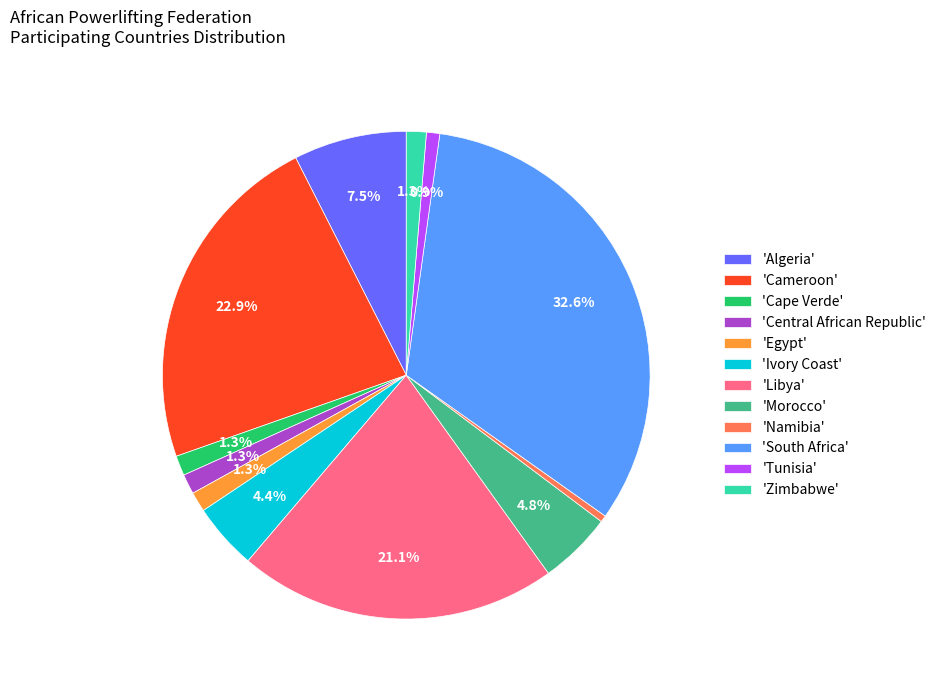

Is there any slice that represents more than half of the pie?

No